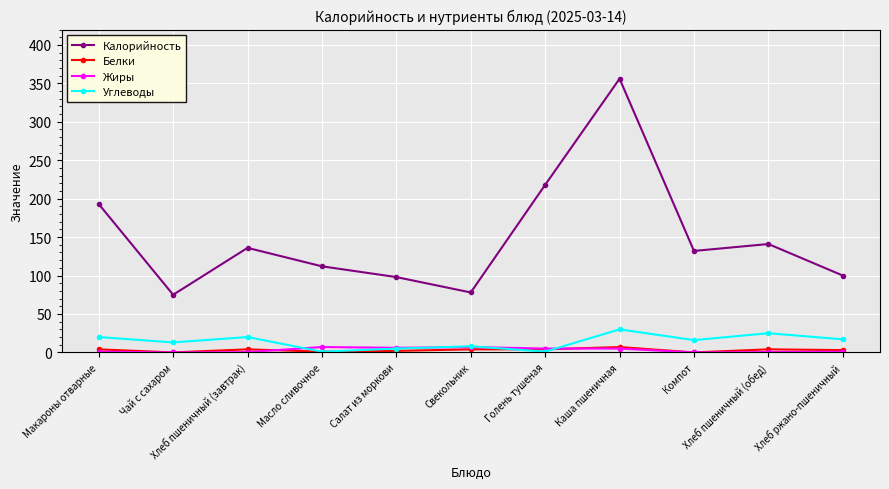

What is the maximum value shown in the chart?

356.0